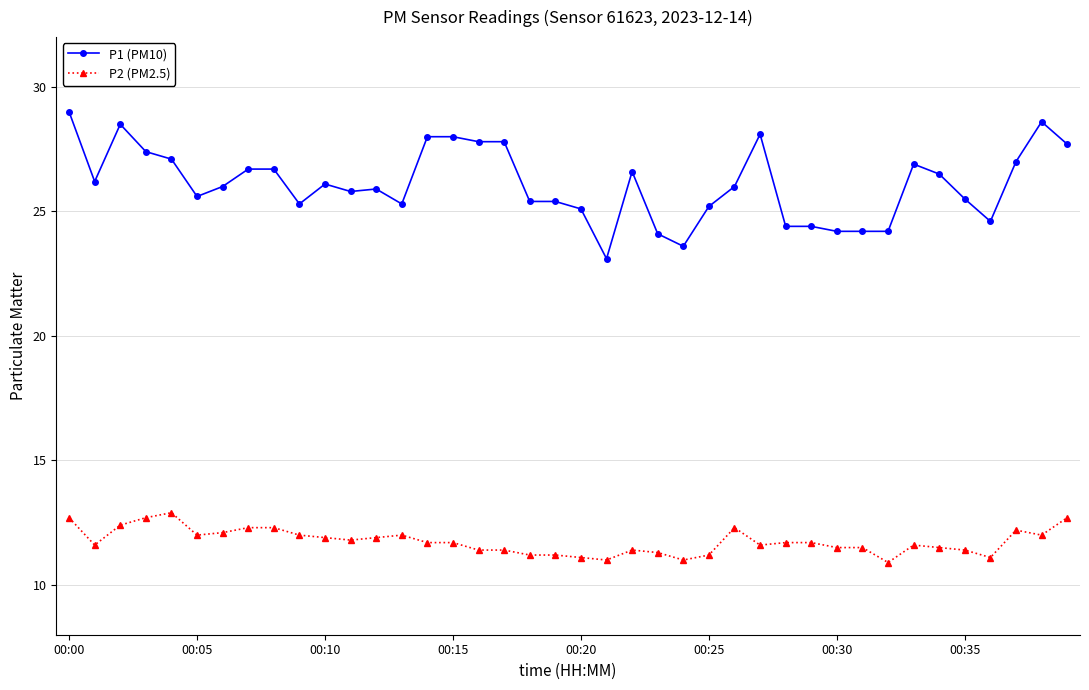

True or false: P1 (PM10) and P2 (PM2.5) intersect in this chart.

False